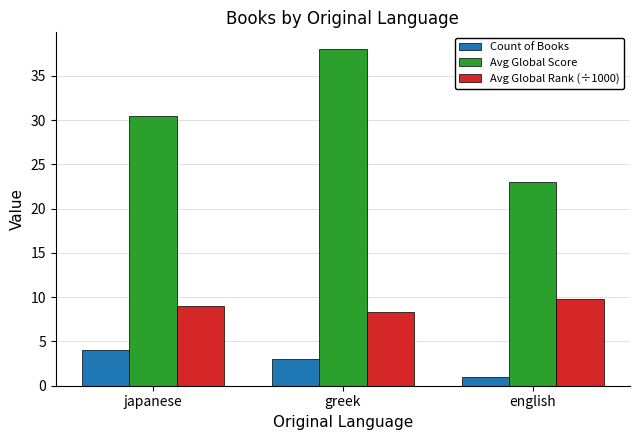

The value of Count of Books at greek is 0.8. True or false?

False